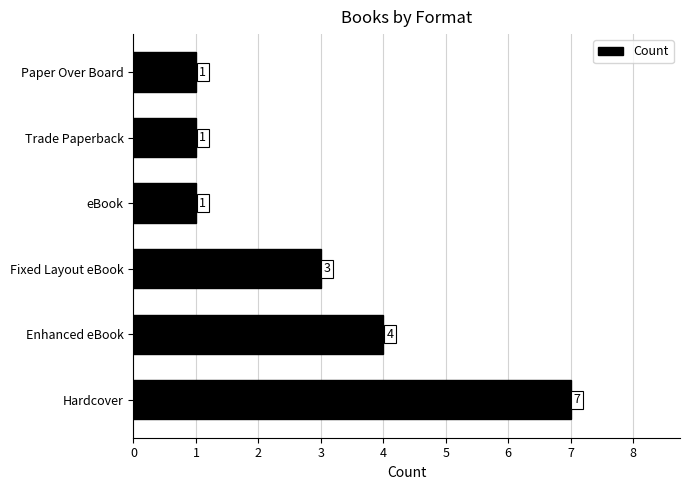

What is the sum of all values?

17